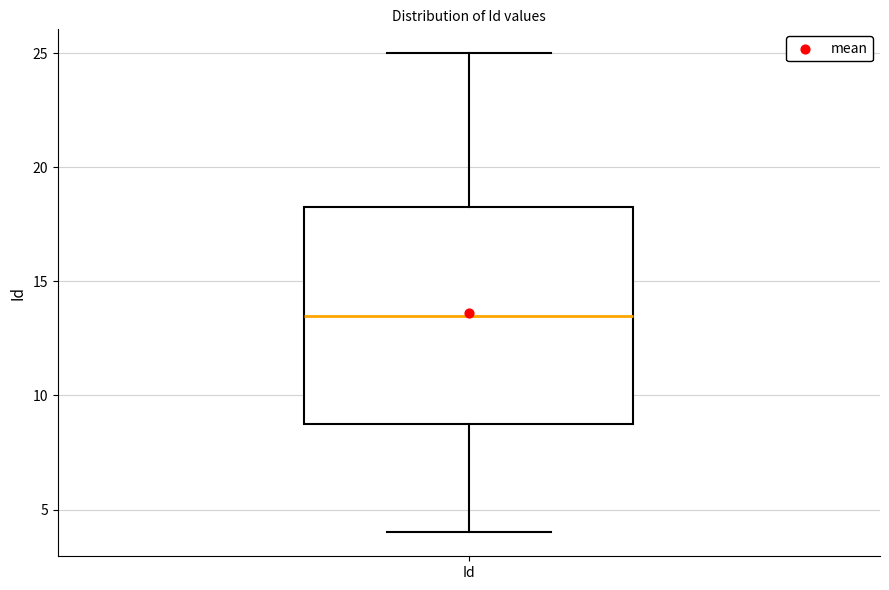

Read this box plot against the y-axis: the position of the median line, the range covered by the box, and the ends of both whiskers. The values are not printed on the chart, so give them approximately, as read against the axis.

median 13.5, box 9.0 to 18.5, whiskers 4.0 to 25.0